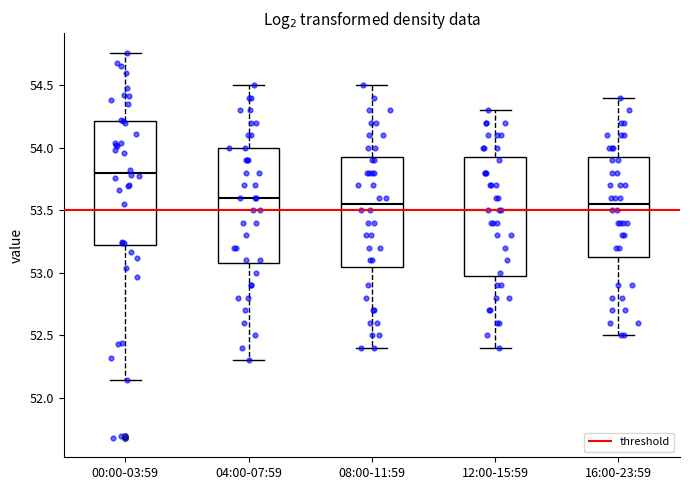

Where does the lower whisker of the box for 00:00-03:59 end on the y-axis? The values are not printed on the chart, so give them approximately, as read against the axis.

52.15